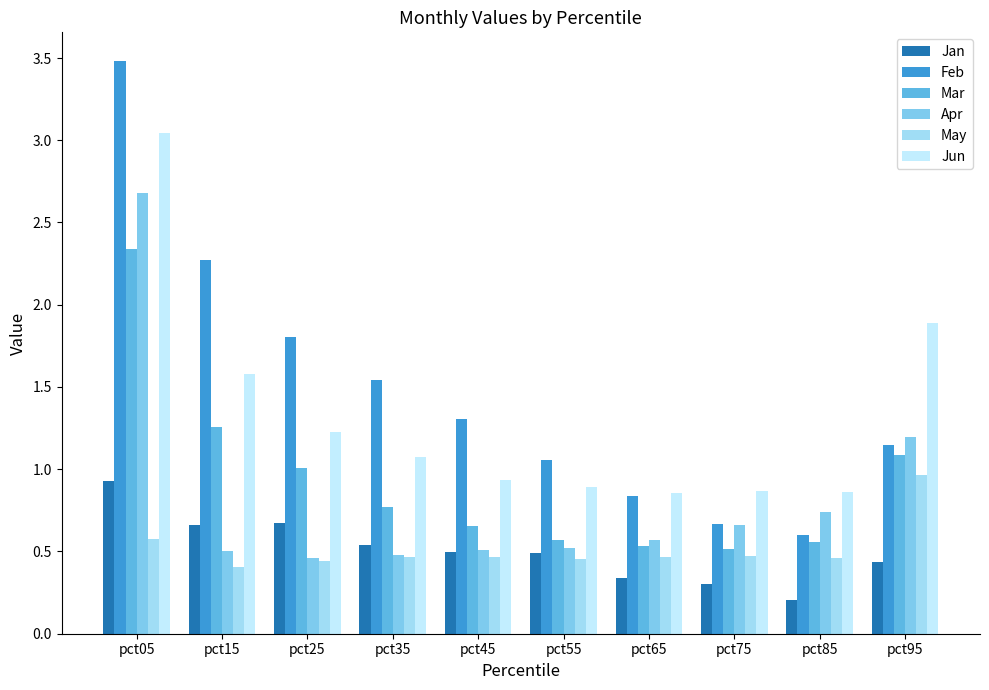

What is the difference between the highest and lowest values at pct45?

0.8